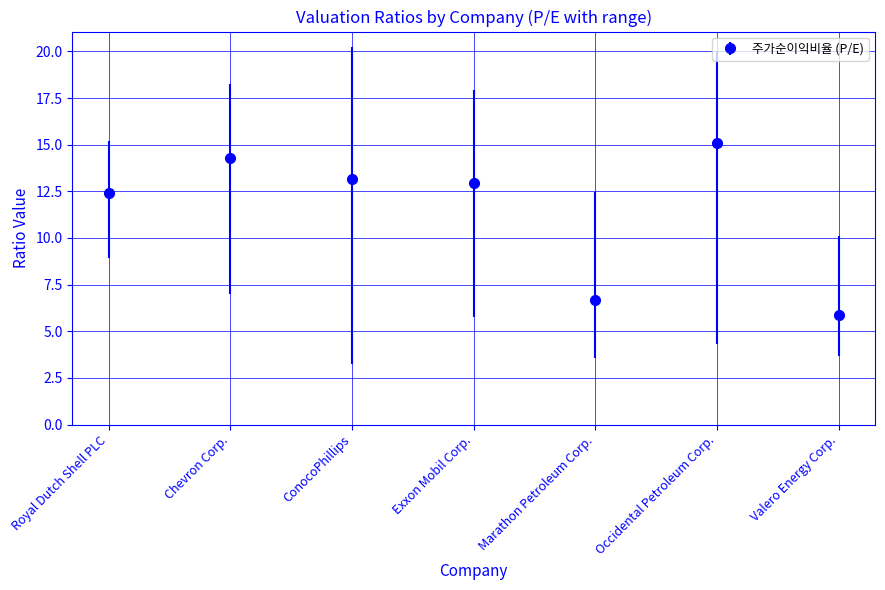

What position from the left is Chevron Corp.?

2